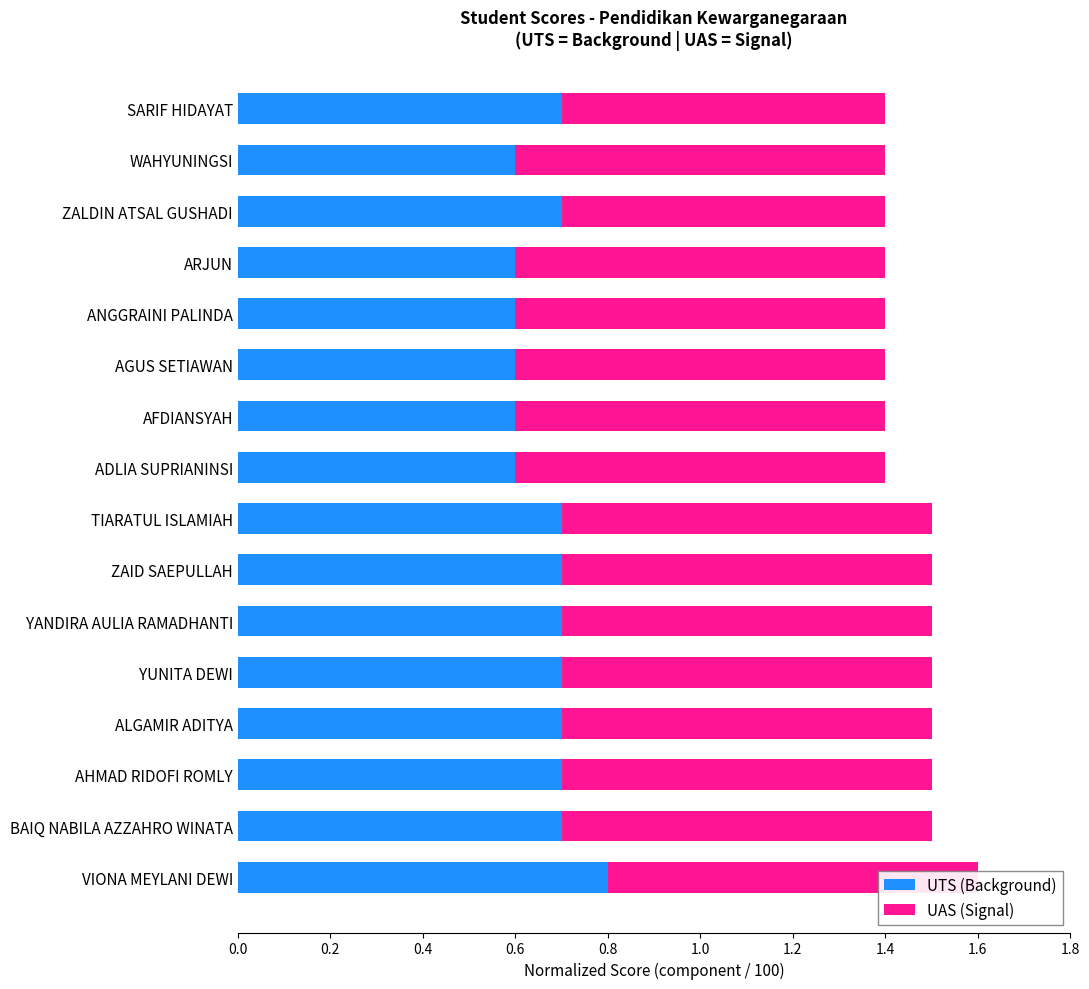

The UAS (Signal) series shows 0.4 at ANGGRAINI PALINDA. True or false?

False